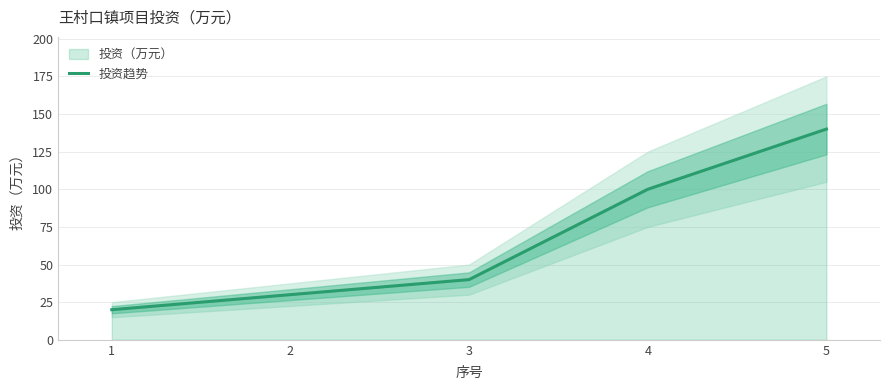

What is the sum of the values at 2 and 4?

130